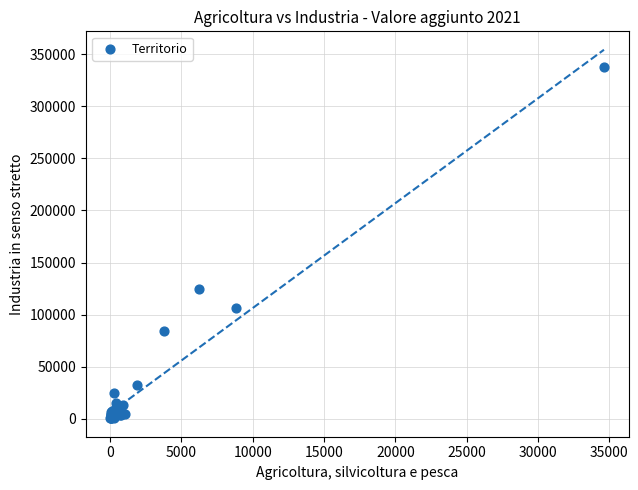

What Y value in the scatter plot is closest to 168873?

124961.0